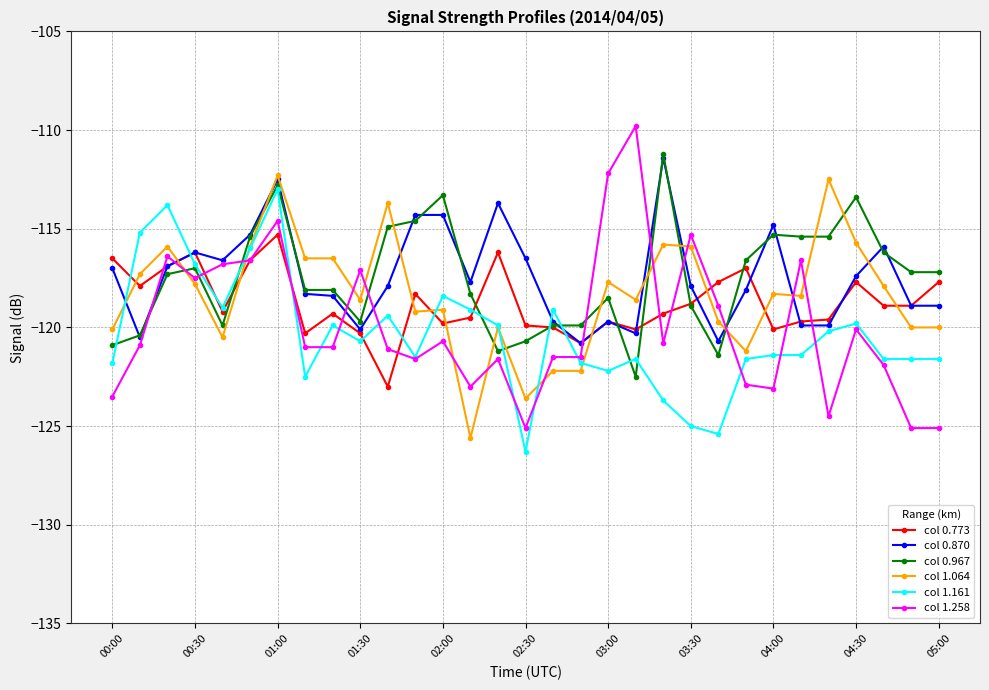

Does the chart have visible grid lines?

Yes